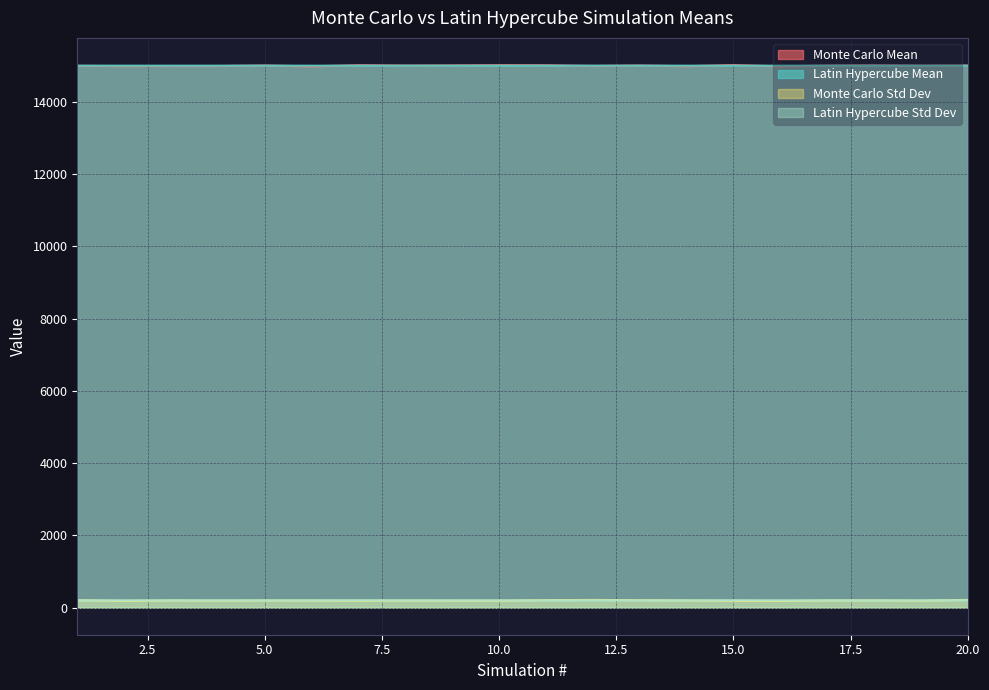

Reading left to right, list all the values displayed in this chart.

Monte Carlo Mean: 14994.6	14987.9	14990.2	14990.2	15005.6	14980.7	15014.1	15003.3	15007.2	15014.8	15012.0	14992.3	15005.7	14984.9	15017.6	14980.6	15001.2	15009.4	14998.5	15003.6
Latin Hypercube Mean: 15000.2	15000.0	14999.9	15000.0	15000.3	15000.2	14999.8	15000.0	15000.0	15000.1	15000.1	15000.3	14999.7	15000.2	14999.7	14999.9	15000.3	15000.1	15000.2	14999.7
Monte Carlo Std Dev: 203.5	186.9	198.3	192.6	197.8	195.7	192.0	194.9	193.5	190.9	206.0	211.5	204.7	198.0	190.0	186.4	197.5	200.2	192.7	212.7
Latin Hypercube Std Dev: 200.1	199.8	200.8	200.3	200.6	200.2	202.3	199.7	199.5	199.5	199.6	200.5	200.0	200.1	201.9	199.6	200.4	199.6	200.0	203.8